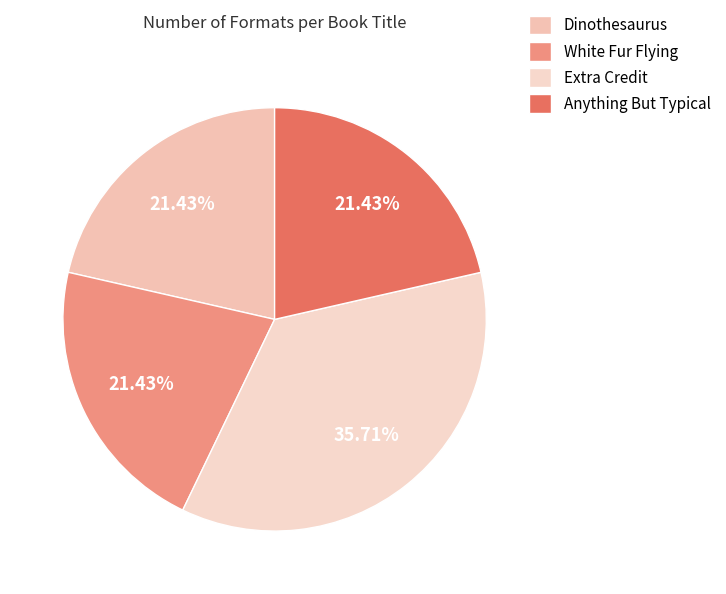

Is Anything But Typical the majority of the pie?

No